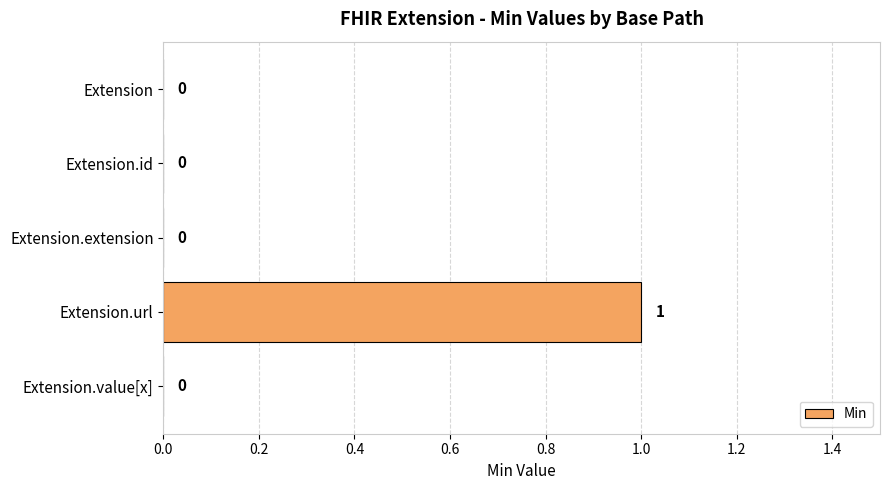

What is the change in value from Extension.extension to Extension.url?

+1